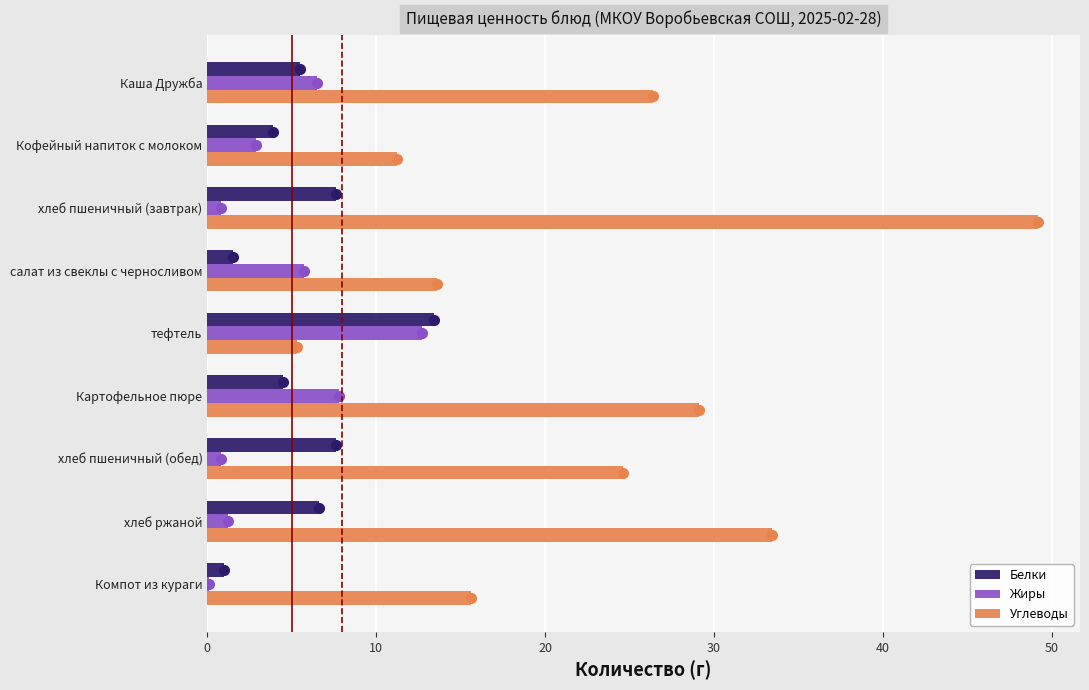

What is the approximate value of Углеводы at тефтель?

5.3